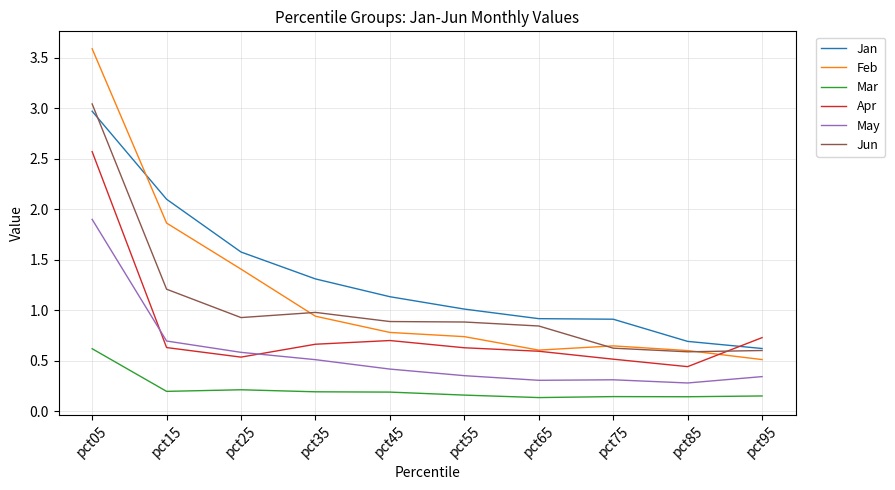

The value of Feb at pct95 is 0.2. True or false?

False